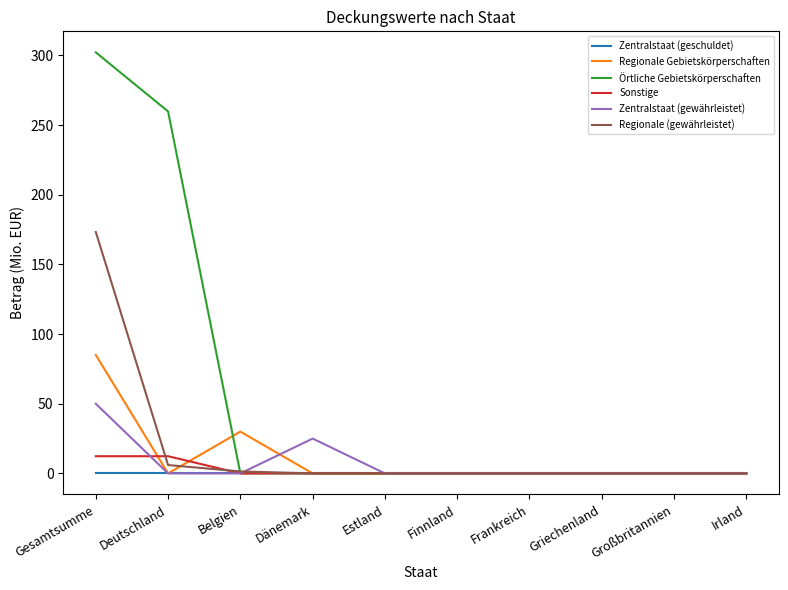

Count the number of data series in this chart.

6